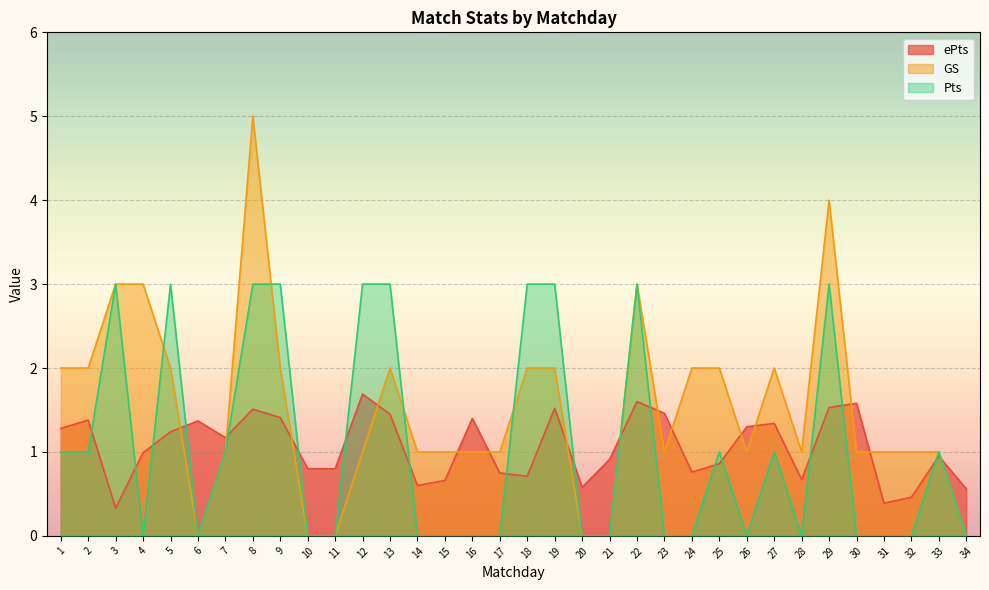

Reading left to right, transcribe all the data shown in this chart.

ePts: 1=1.3	2=1.4	3=0.3	4=1.0	5=1.2	6=1.4	7=1.2	8=1.5	9=1.4	10=0.8	11=0.8	12=1.7	13=1.4	14=0.6	15=0.7	16=1.4	17=0.8	18=0.7	19=1.5	20=0.6	21=0.9	22=1.6	23=1.5	24=0.8	25=0.9	26=1.3	27=1.3	28=0.7	29=1.5	30=1.6	31=0.4	32=0.5	33=0.9	34=0.6
GS: 1=2.0	2=2.0	3=3.0	4=3.0	5=2.0	6=0.0	7=1.0	8=5.0	9=2.0	10=0.0	11=0.0	12=1.0	13=2.0	14=1.0	15=1.0	16=1.0	17=1.0	18=2.0	19=2.0	20=0.0	21=0.0	22=3.0	23=1.0	24=2.0	25=2.0	26=1.0	27=2.0	28=1.0	29=4.0	30=1.0	31=1.0	32=1.0	33=1.0	34=0.0
Pts: 1=1.0	2=1.0	3=3.0	4=0.0	5=3.0	6=0.0	7=1.0	8=3.0	9=3.0	10=0.0	11=0.0	12=3.0	13=3.0	14=0.0	15=0.0	16=0.0	17=0.0	18=3.0	19=3.0	20=0.0	21=0.0	22=3.0	23=0.0	24=0.0	25=1.0	26=0.0	27=1.0	28=0.0	29=3.0	30=0.0	31=0.0	32=0.0	33=1.0	34=0.0